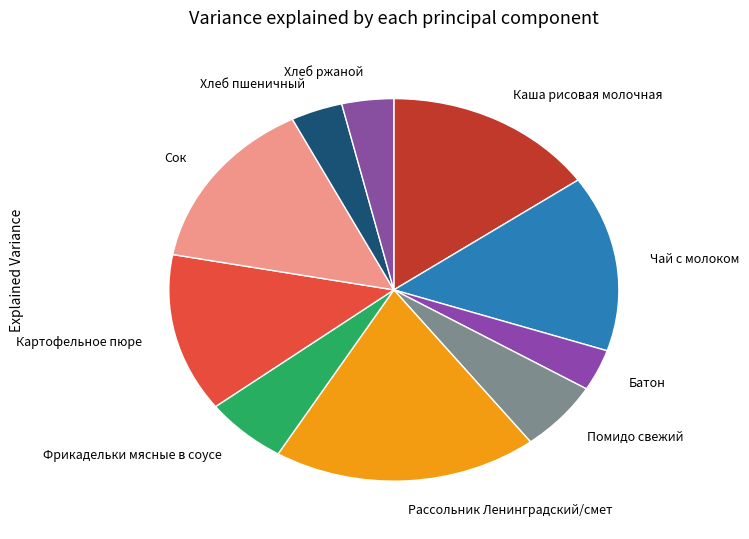

Is there any slice that represents more than half of the pie?

No